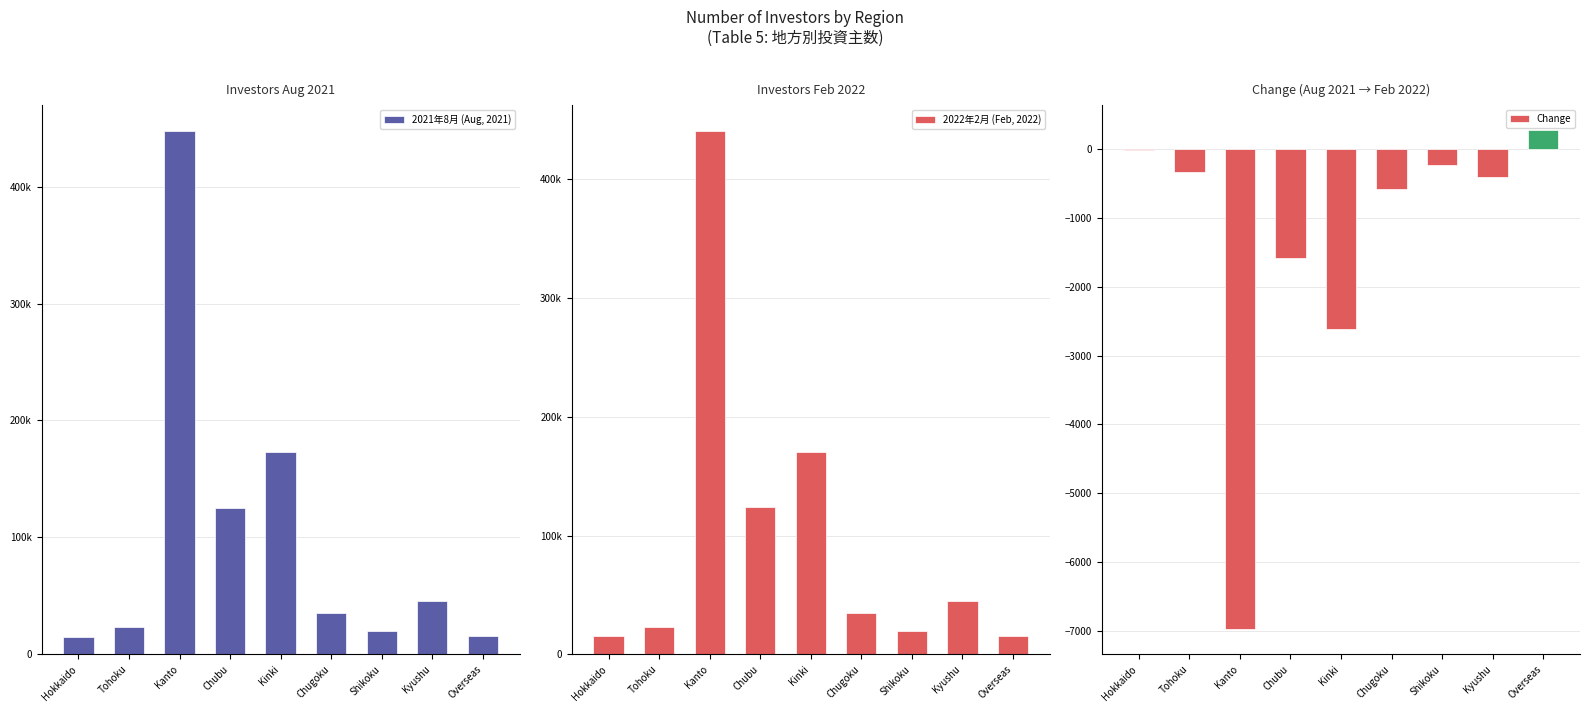

How many values in the 2022年2月 (Feb, 2022) series exceed 34894?

4